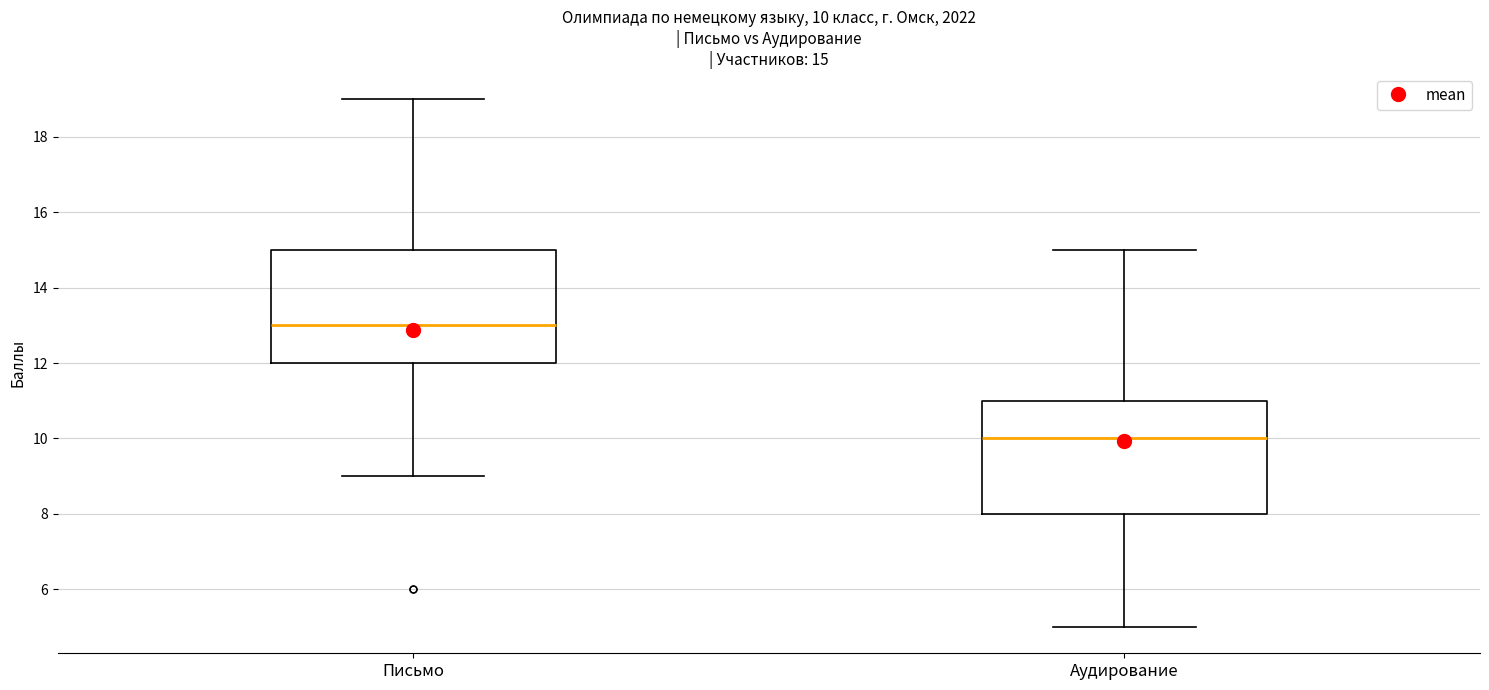

Which box has the highest median line?

Письмо